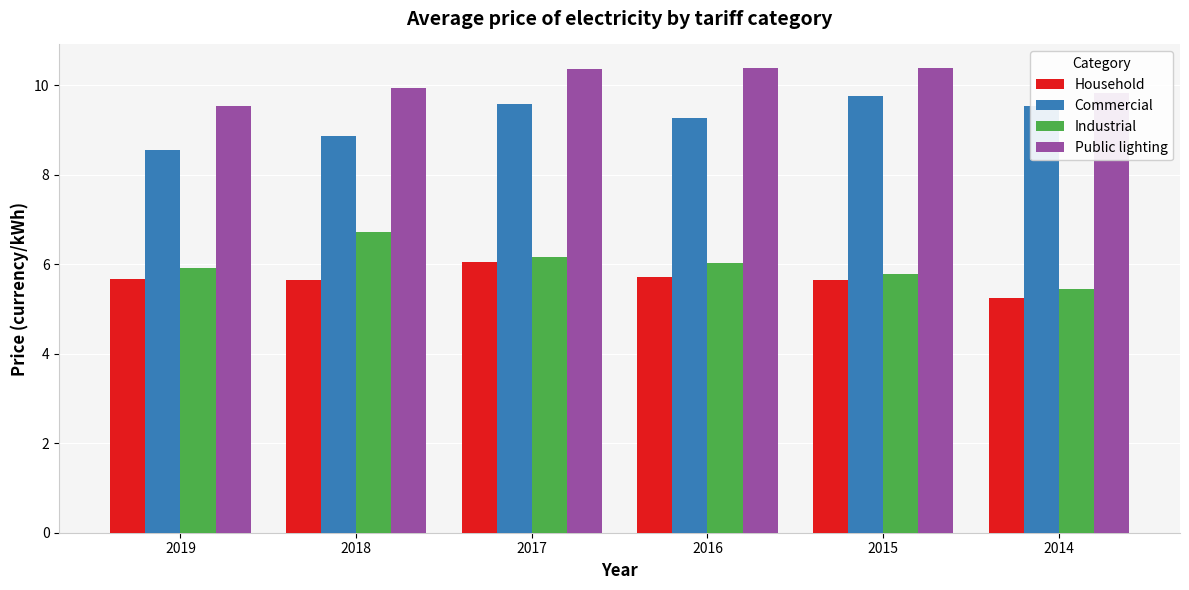

Rank the series at 2017 from highest to lowest value.

Public lighting, Commercial, Industrial, Household